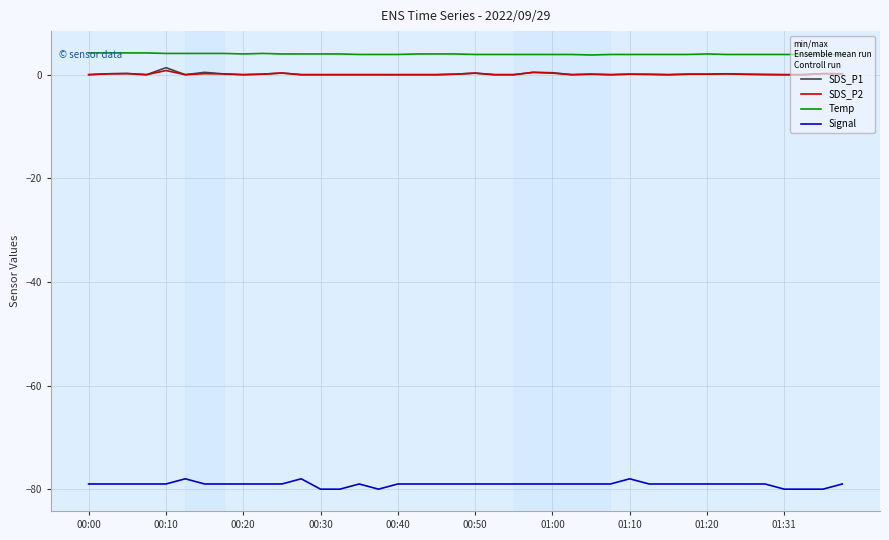

What is the smallest value displayed?

-80.0